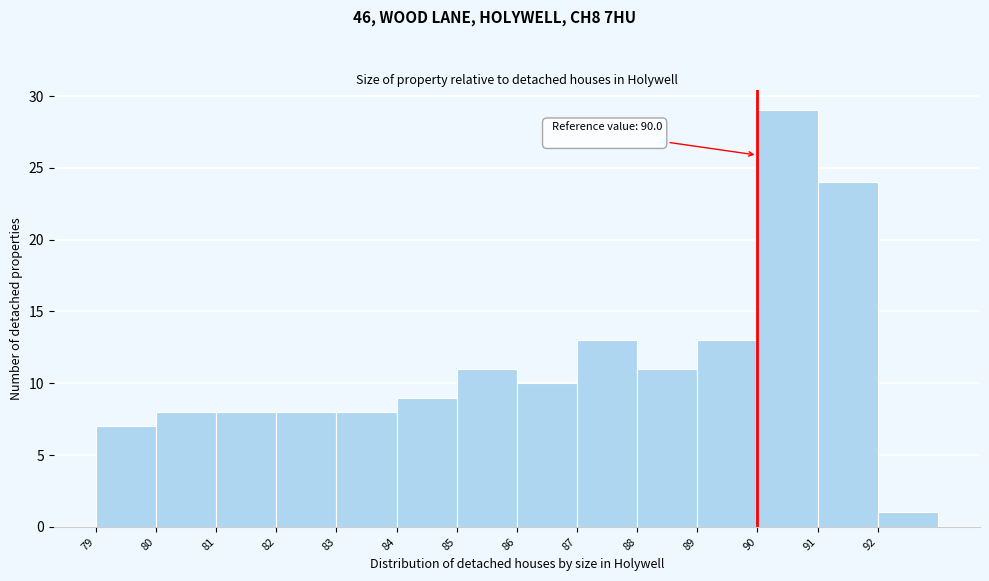

Which range on the x-axis has the tallest bar?

90 to 91